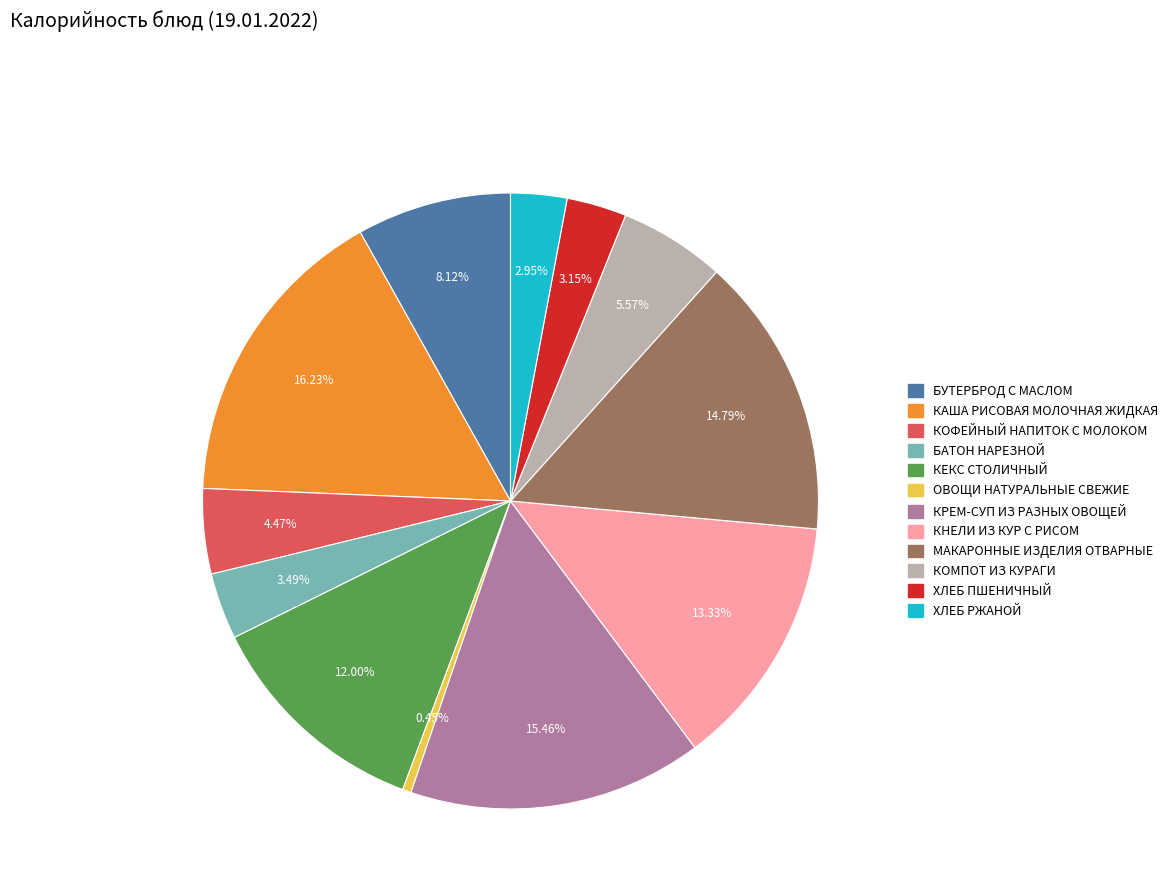

True or false: ОВОЩИ НАТУРАЛЬНЫЕ СВЕЖИЕ accounts for 0% of the total.

True